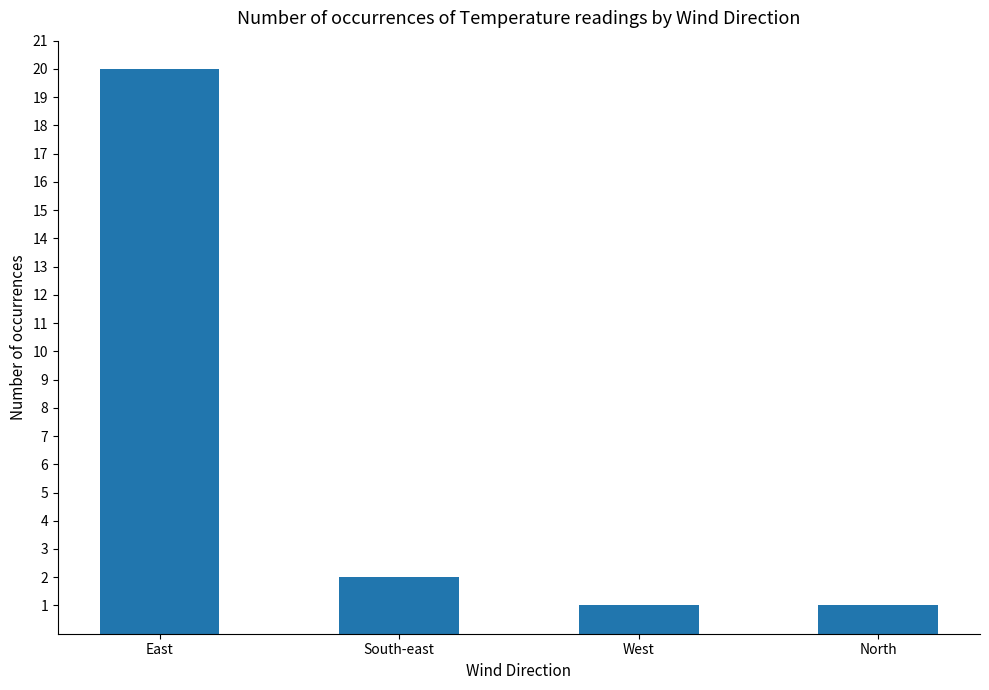

Where is the data nearest to the value 10?

South-east